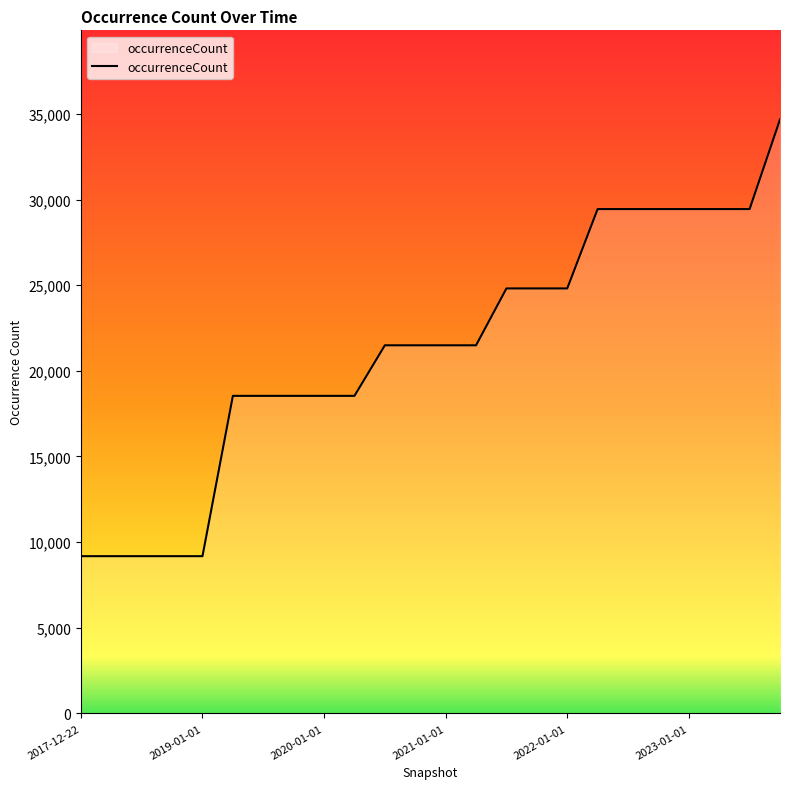

What is the difference between the maximum and minimum values?

25494